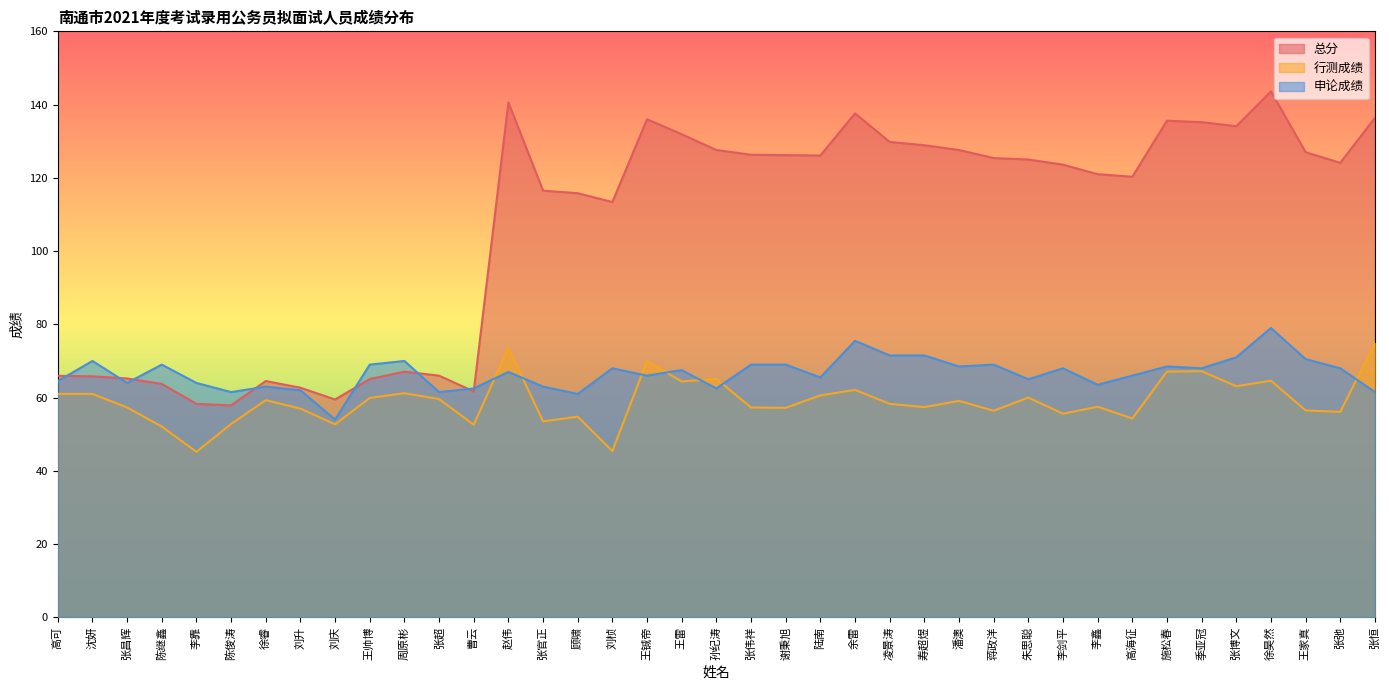

What is the minimum value for 总分?

57.9